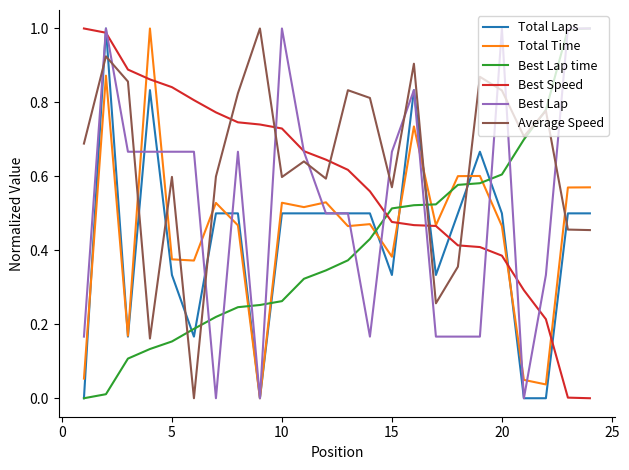

After their last crossing, which series has the higher values: Best Lap or Average Speed?

Best Lap